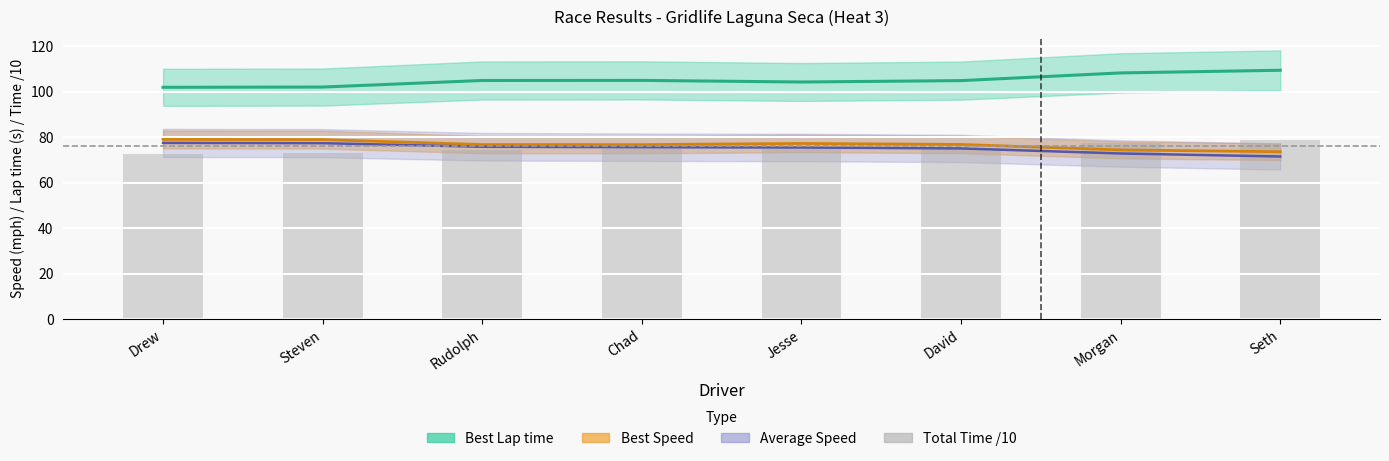

Reading left to right, transcribe all the data shown in this chart.

72.8	72.9	74.4	74.6	74.7	75.1	77.4	78.9